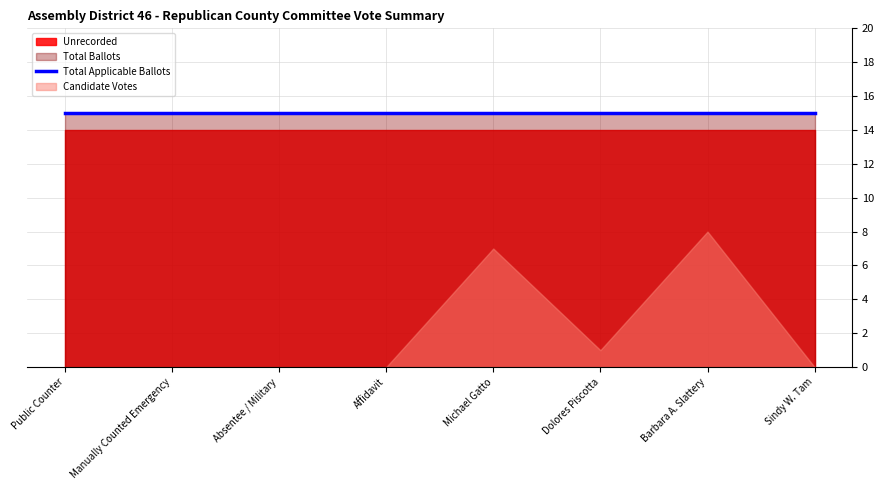

Which series changed the most between Dolores Piscotta and Barbara A. Slattery?

Candidate Votes